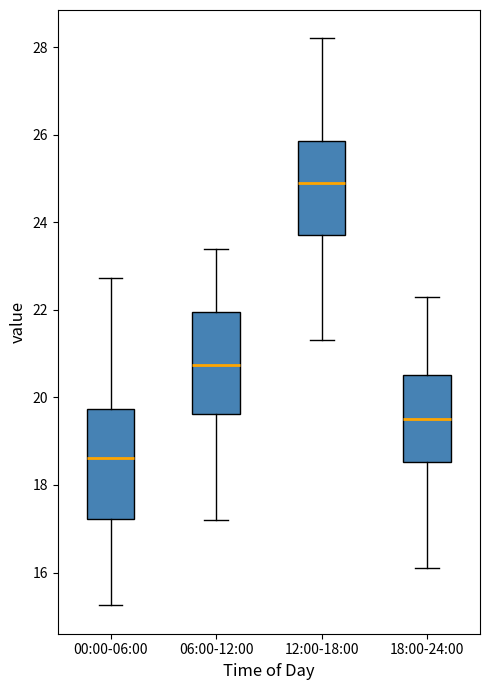

Where does the upper whisker of the box for 00:00-06:00 end on the y-axis? The values are not printed on the chart, so give them approximately, as read against the axis.

22.8